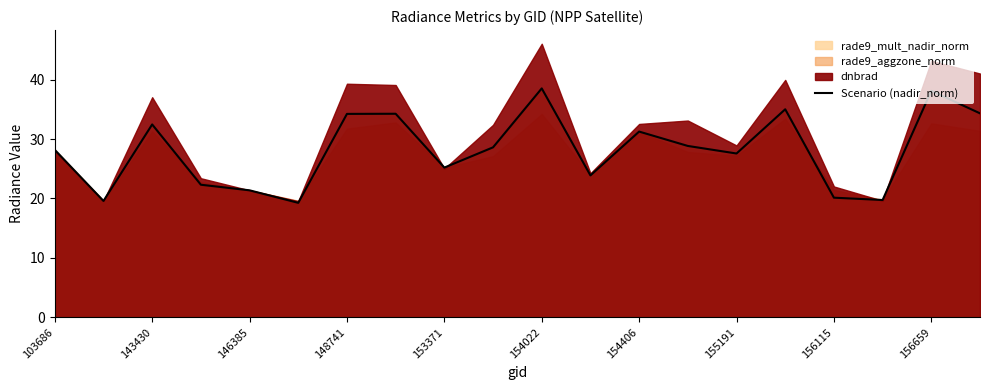

What is the difference between the values at 19 and 103686?

6.1